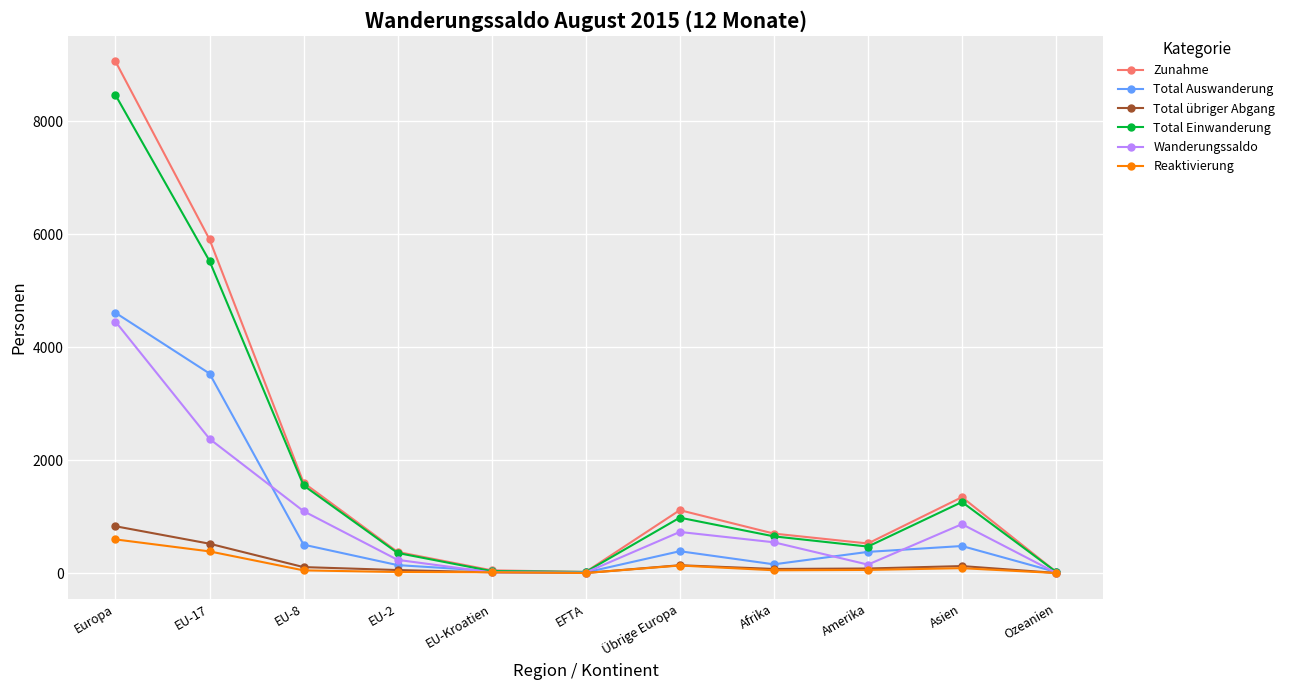

The Wanderungssaldo series shows 9 at EFTA. True or false?

True